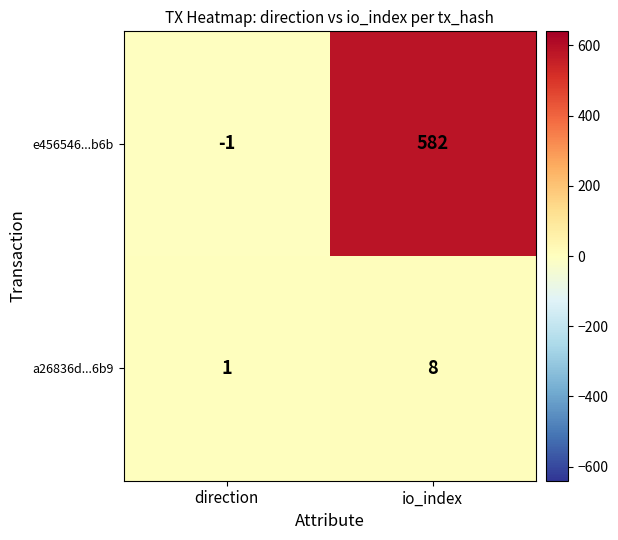

What is the minimum value shown in the chart?

-1